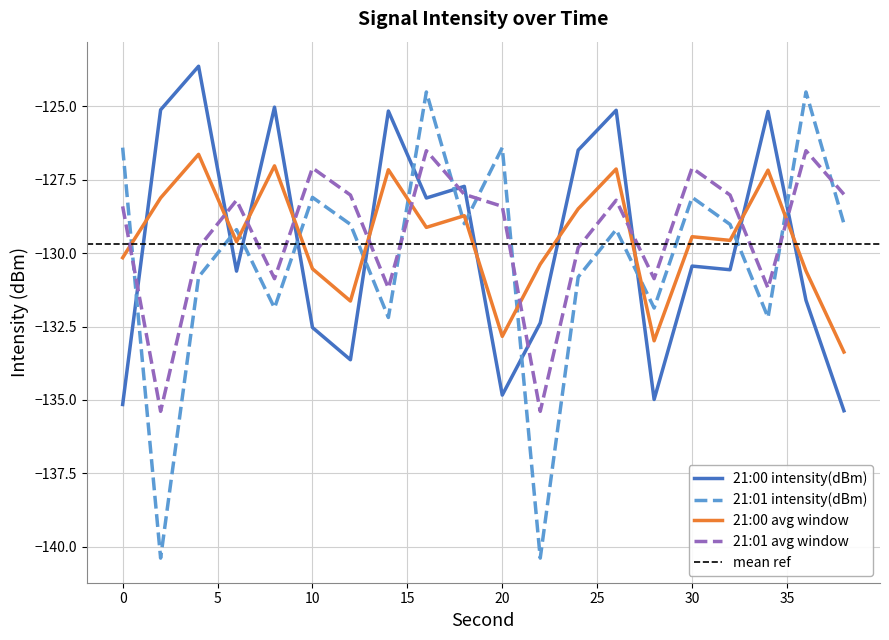

Where do 21:00 avg window and 21:01 intensity(dBm) first cross each other?

0 and 2